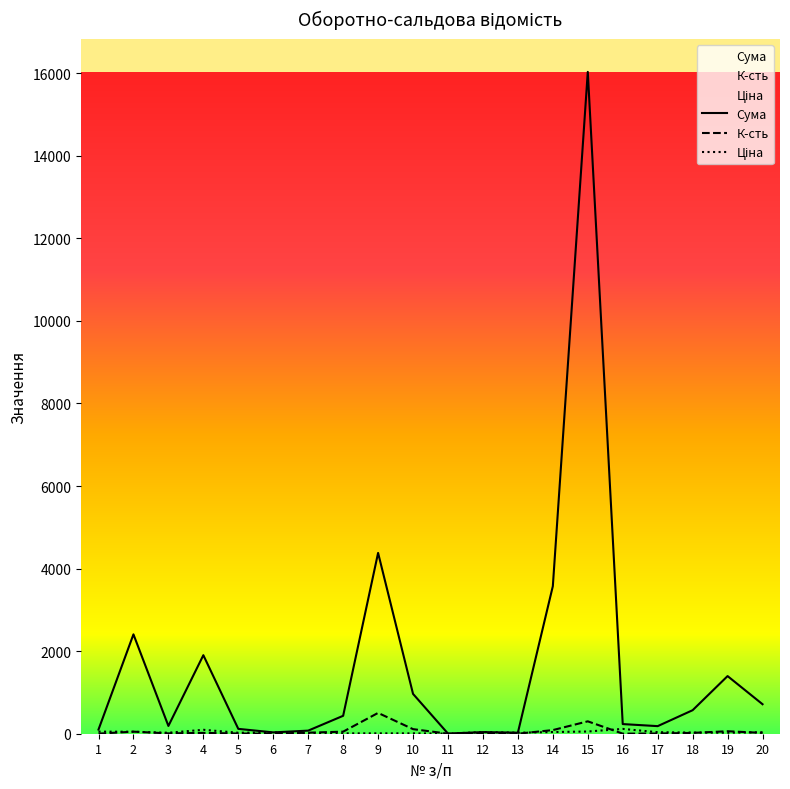

True or false: Ціна has more than 2 interior local peaks.

True